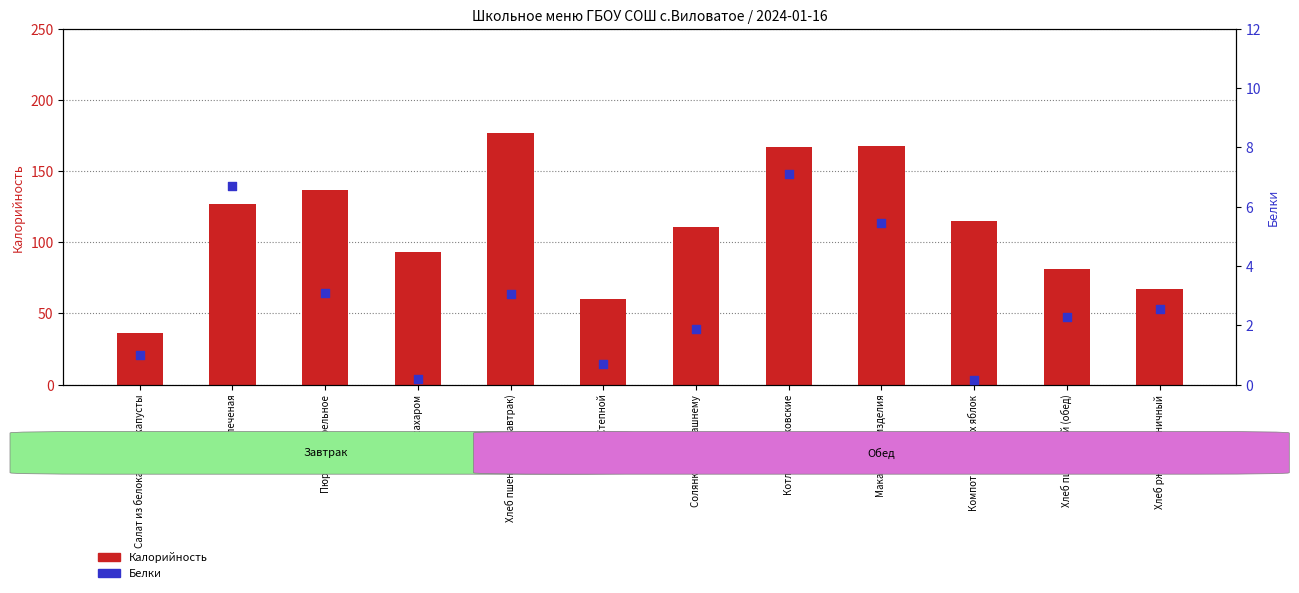

At which category is the sum across all series the highest?

Хлеб пшеничный (завтрак)